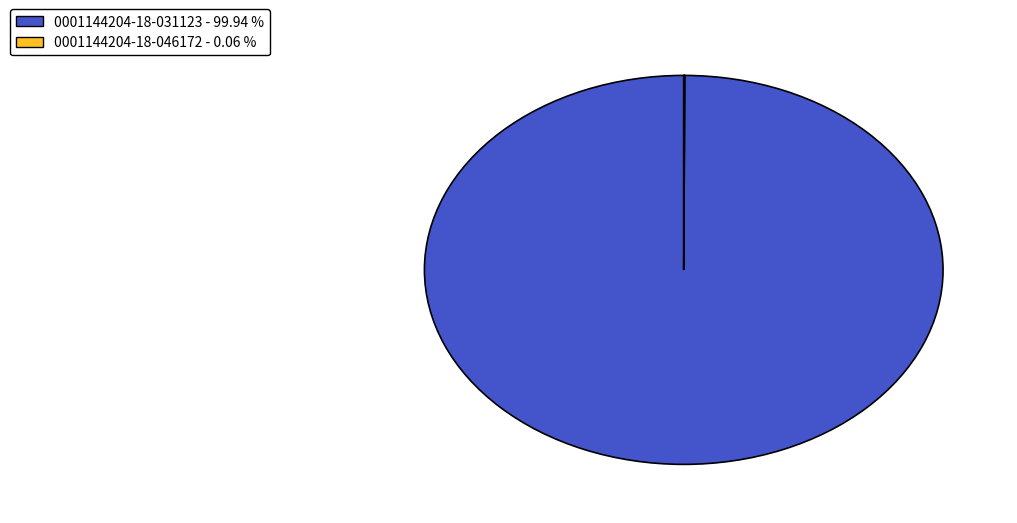

Is there a majority slice in this chart?

Yes